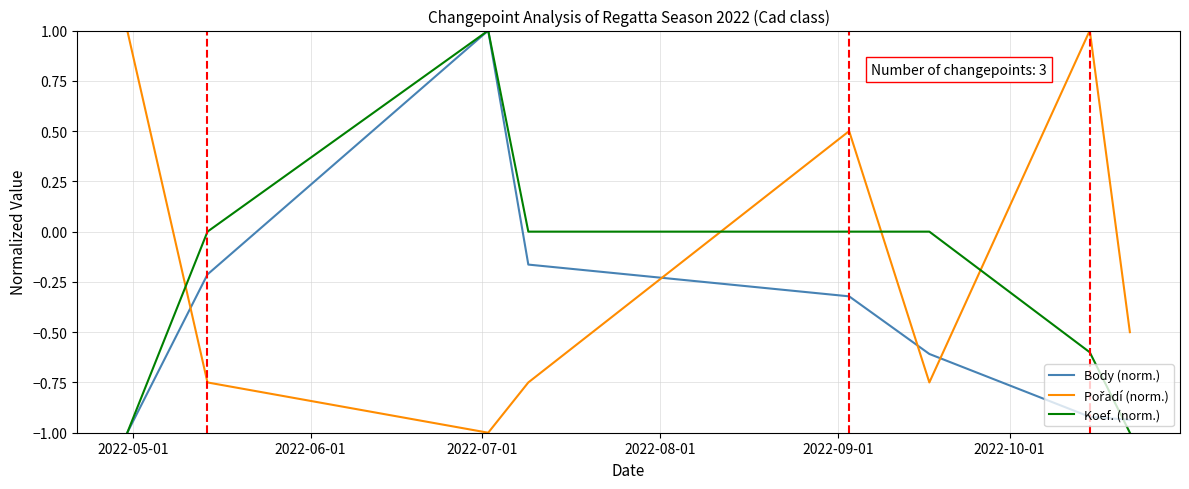

What is the greatest value displayed?

1.0